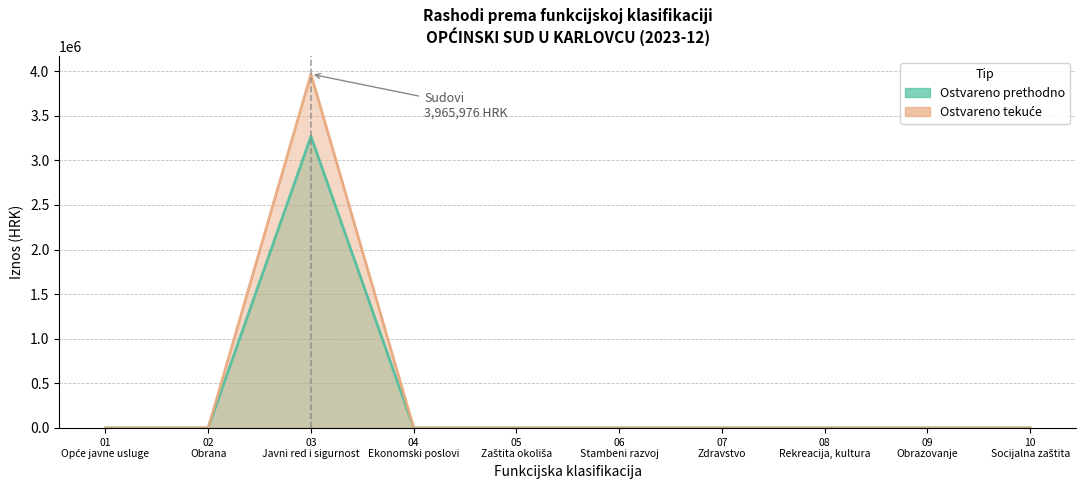

True or false: Ostvareno tekuće and Ostvareno prethodno intersect in this chart.

False